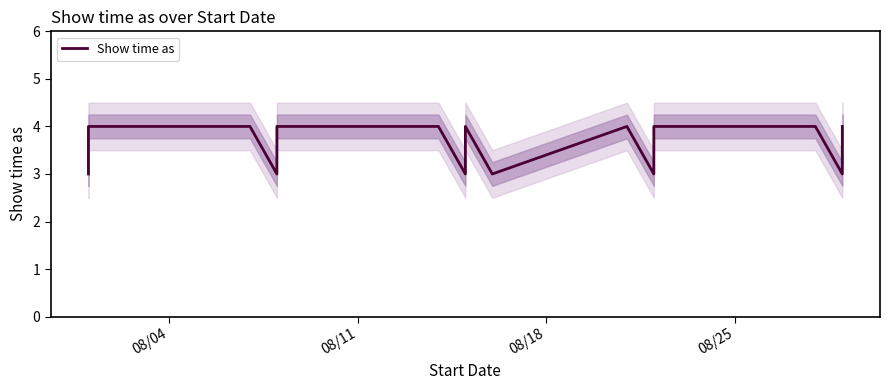

Reading right to left, transcribe all the data shown in this chart.

4	3	4	4	3	4	3	3	4	3	3	4	4	3	3	4	4	3	3